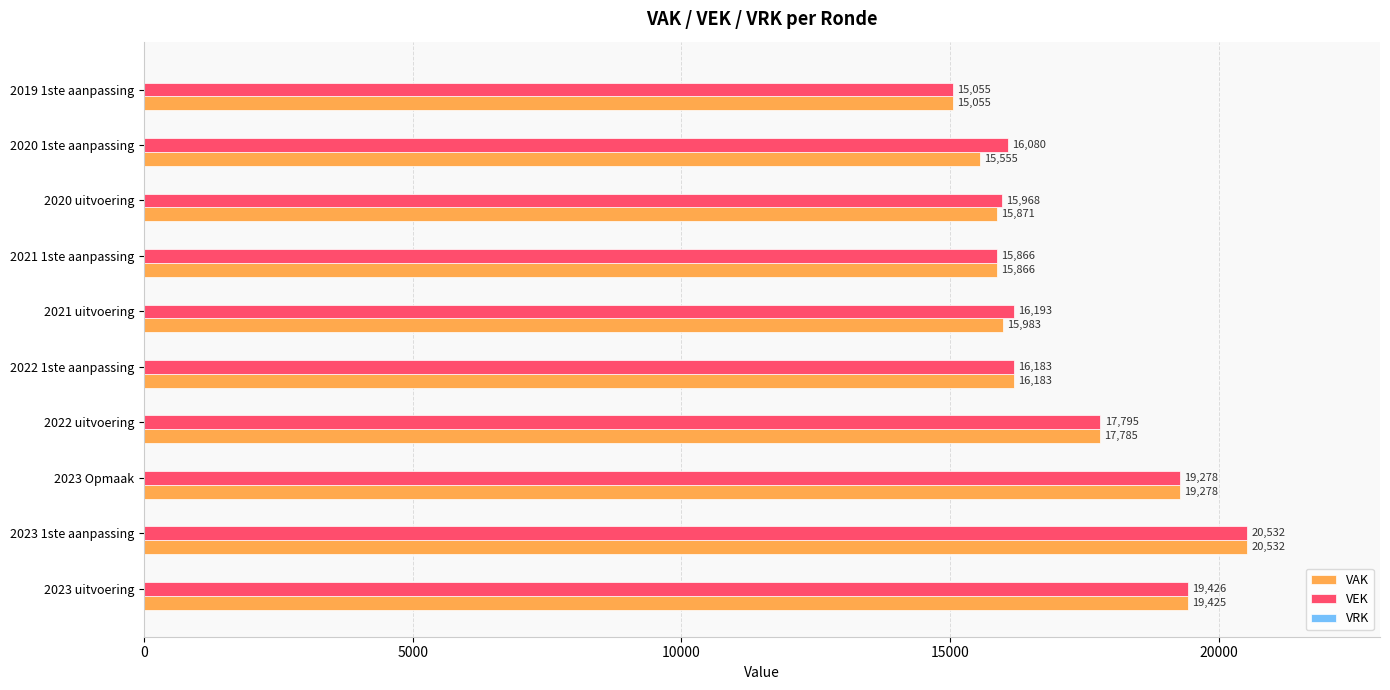

Which series has the largest total across all categories?

VEK